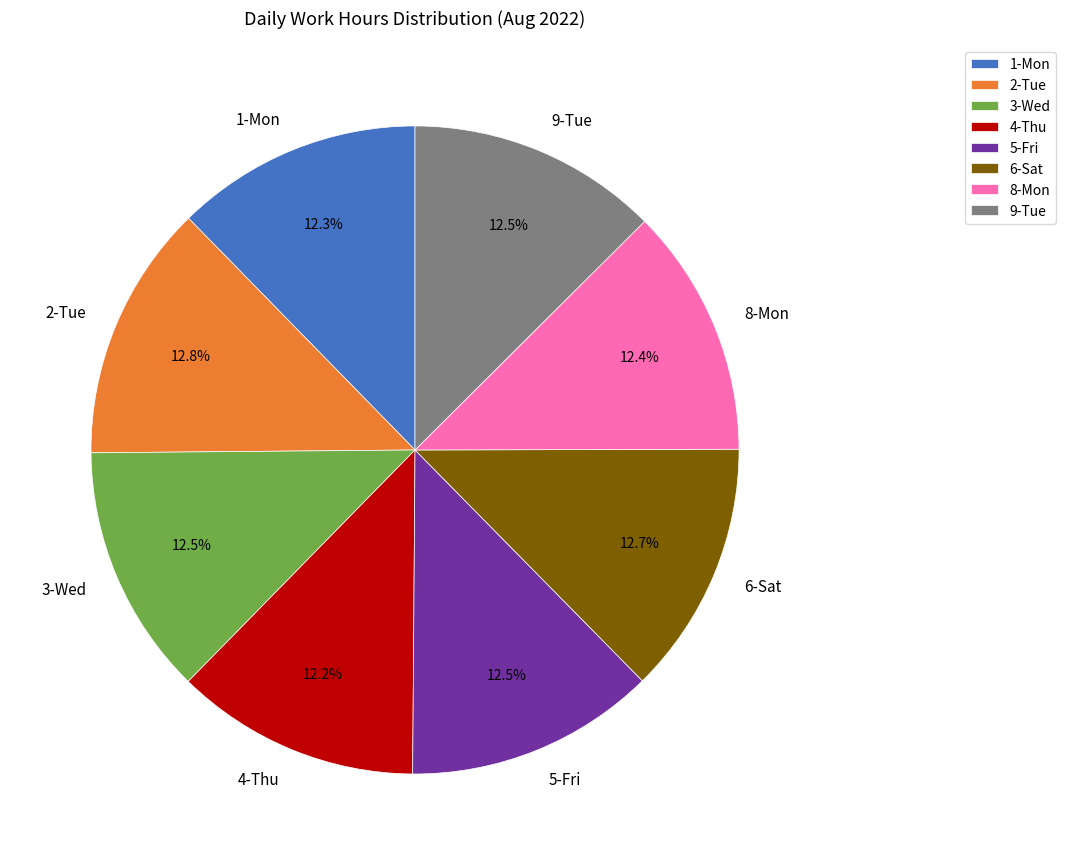

Count the number of slices in the pie.

8